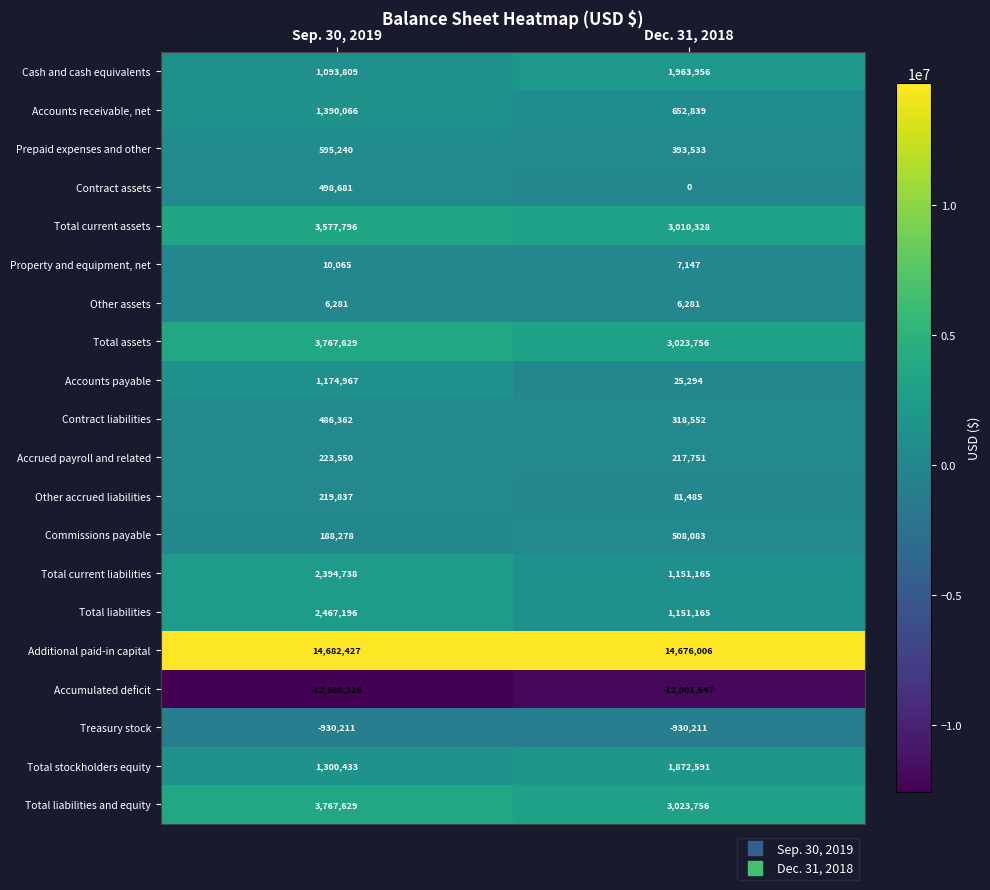

What is the spread (max minus min) of values at Sep. 30, 2019?

27262753